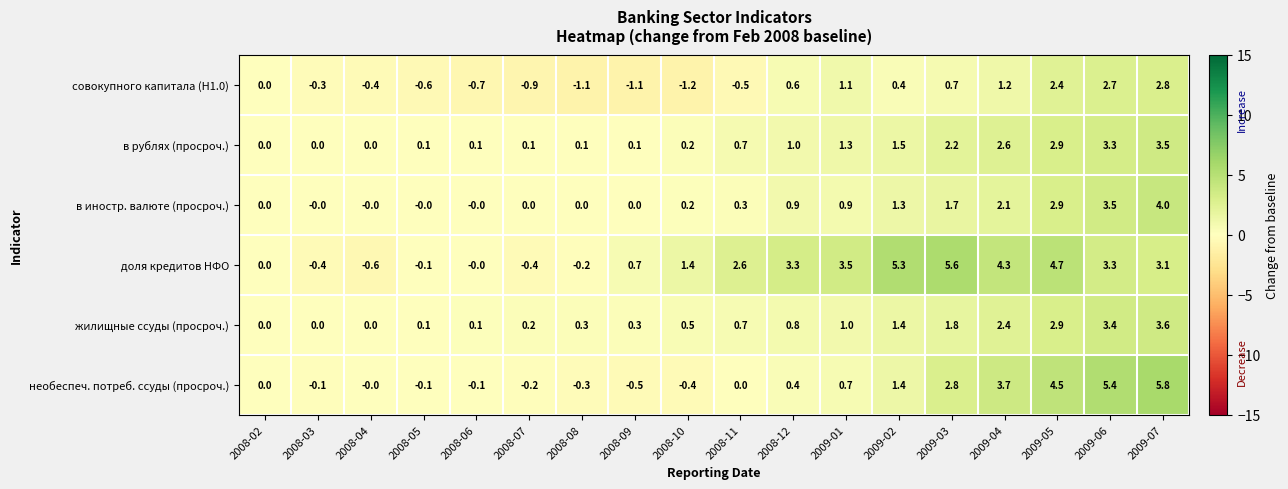

What is the smallest value displayed?

-1.2